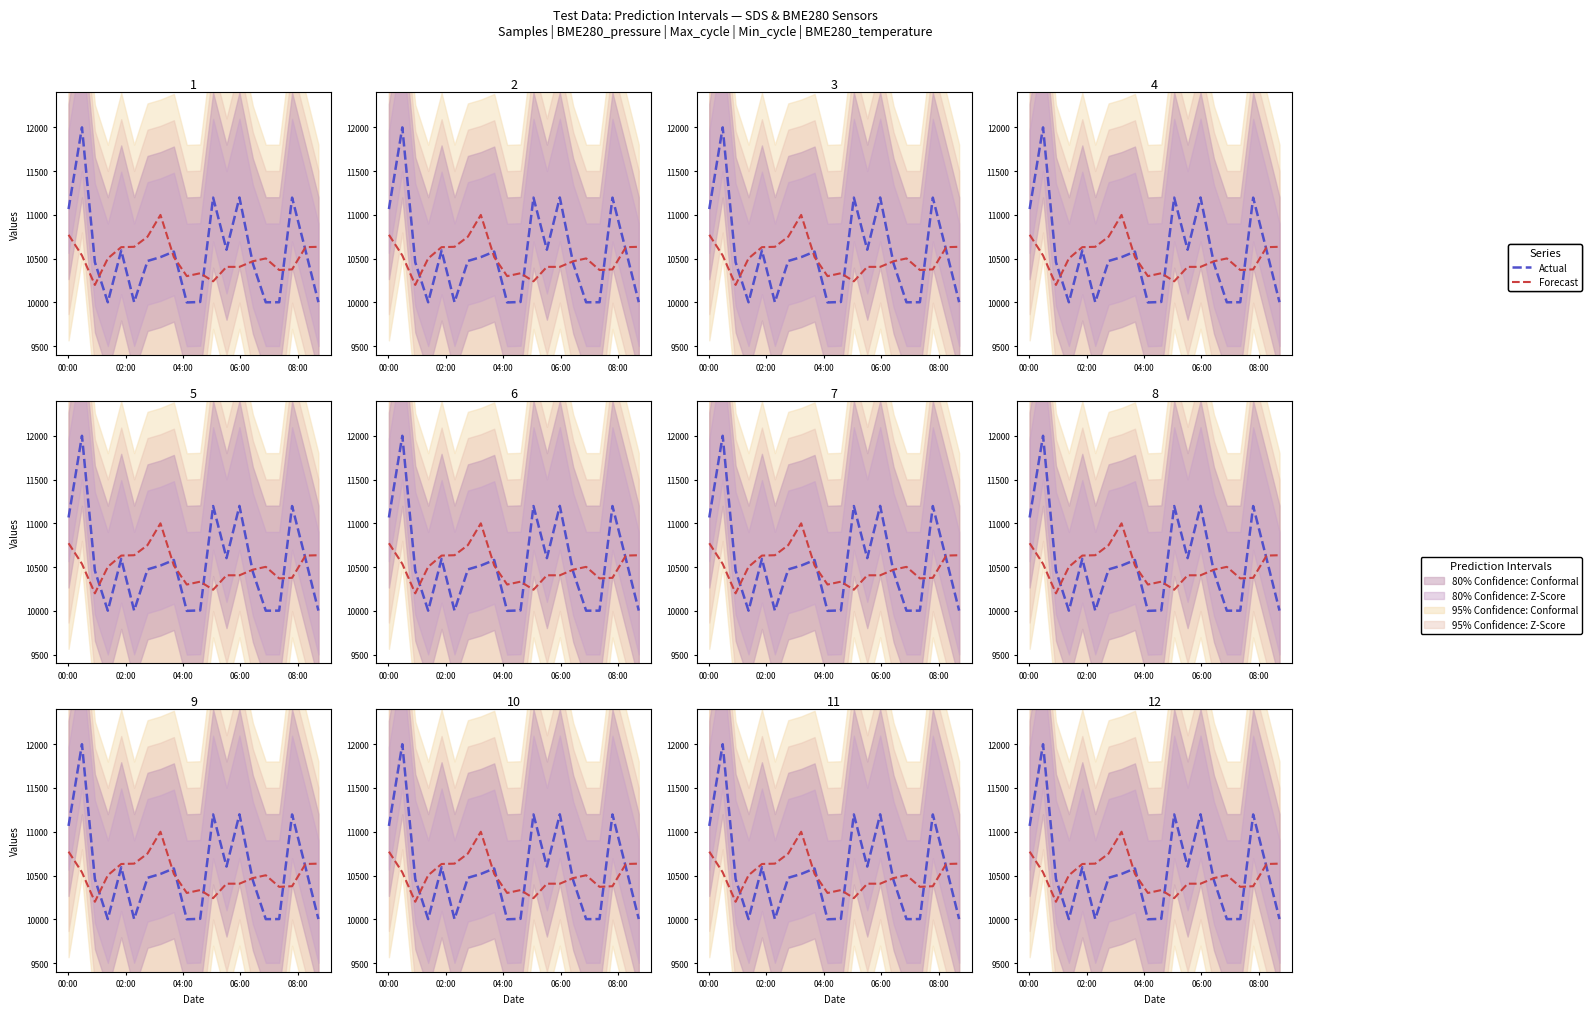

What is the difference between the maximum and minimum values in the Actual series?

2000.0